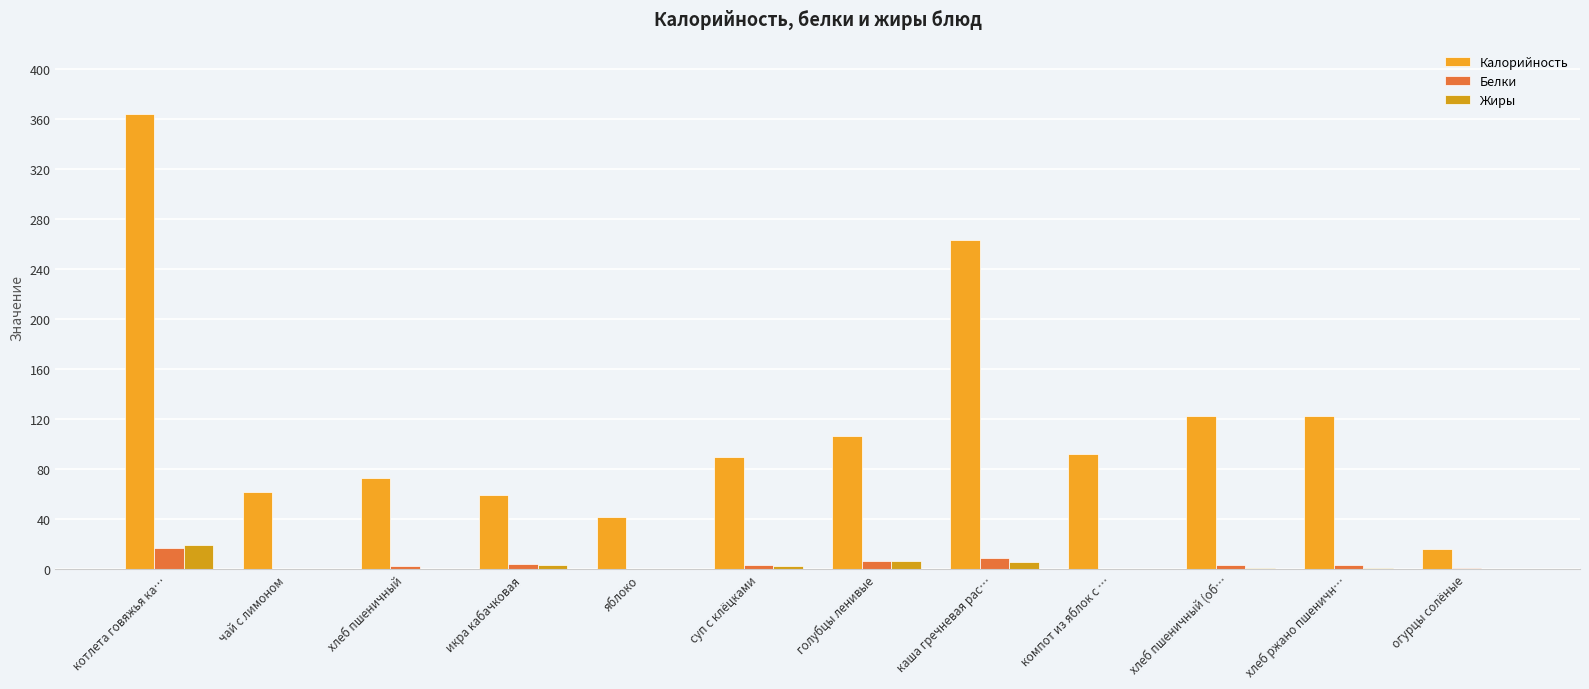

How many groups of bars are there?

12